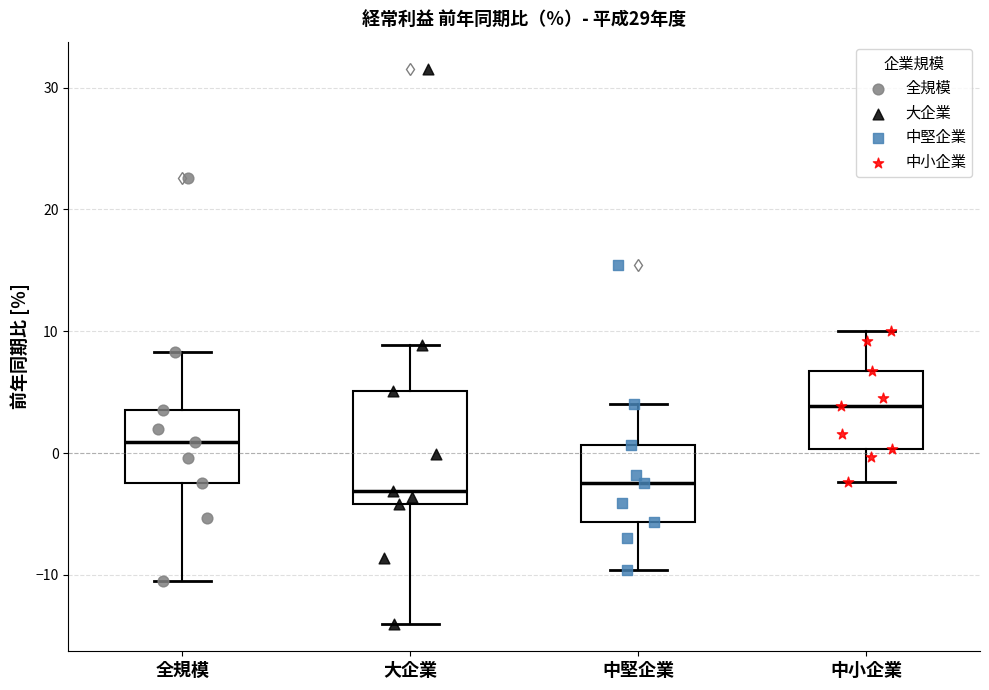

Reading left to right, transcribe this box plot: for each box, give where its median line is, the range the box spans, and where its two whiskers end, as read against the y-axis. The values are not printed on the chart, so give them approximately, as read against the axis.

全規模: median 1, box -2 to 4, whiskers -10 to 8
大企業: median -3, box -4 to 5, whiskers -14 to 9
中堅企業: median -2, box -6 to 1, whiskers -10 to 4
中小企業: median 4, box 0 to 7, whiskers -2 to 10